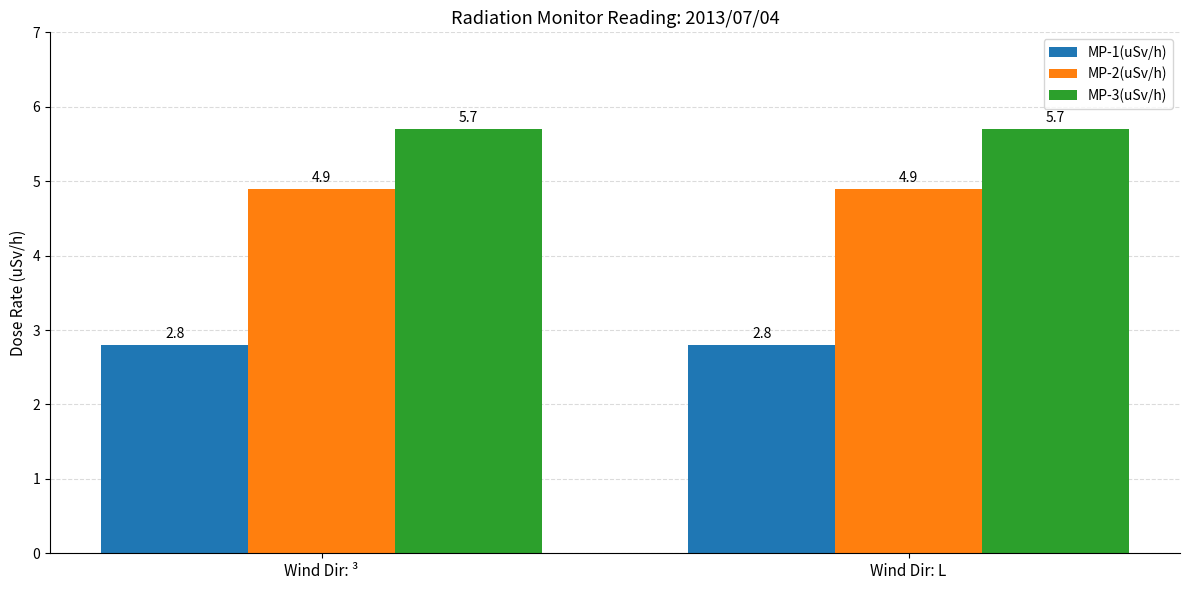

List the series in order of their overall mean, lowest first.

MP-1(uSv/h), MP-2(uSv/h), MP-3(uSv/h)